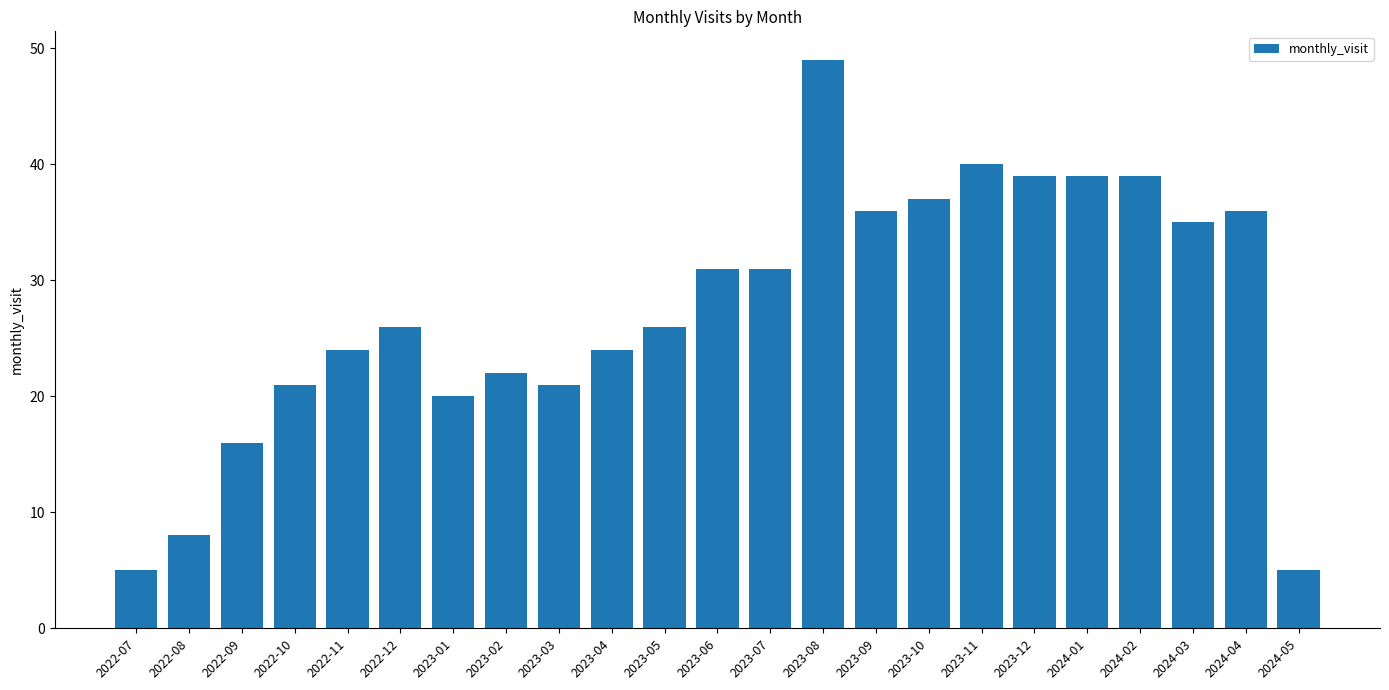

What is the value of the 6th bar from the left?

26